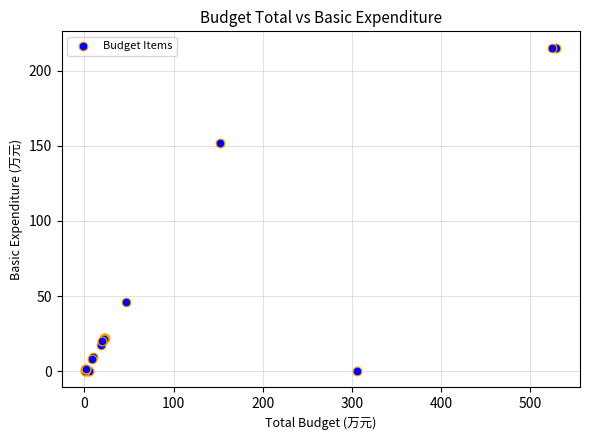

What Y value in the scatter plot is closest to 107?

151.6